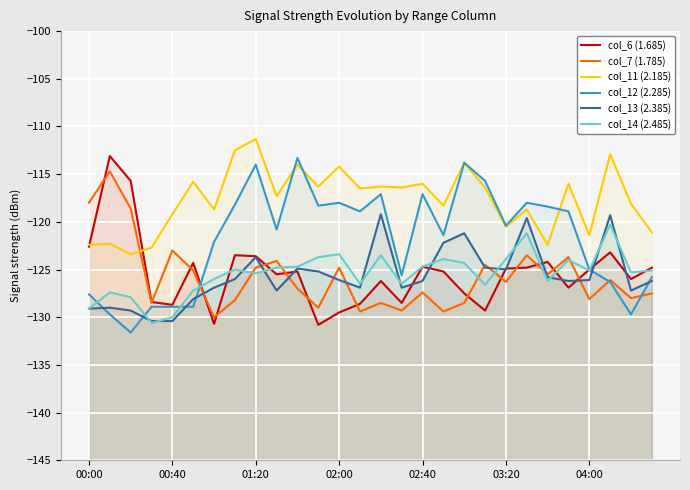

What is the lowest value of the col_12 (2.285) series?

-131.6